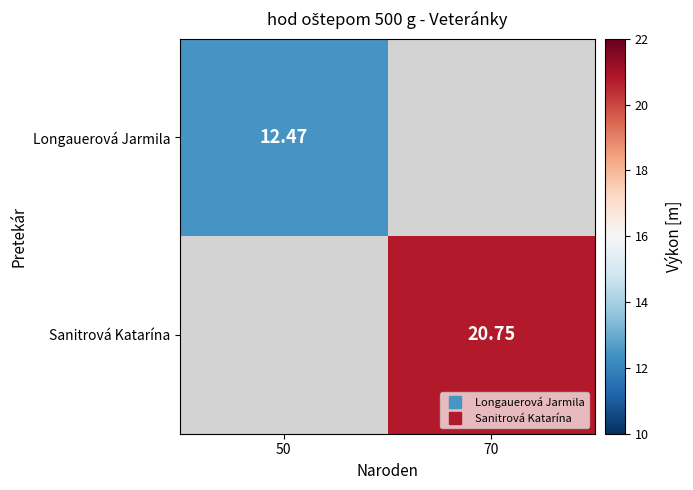

At which category does the chart reach its minimum across all series?

50